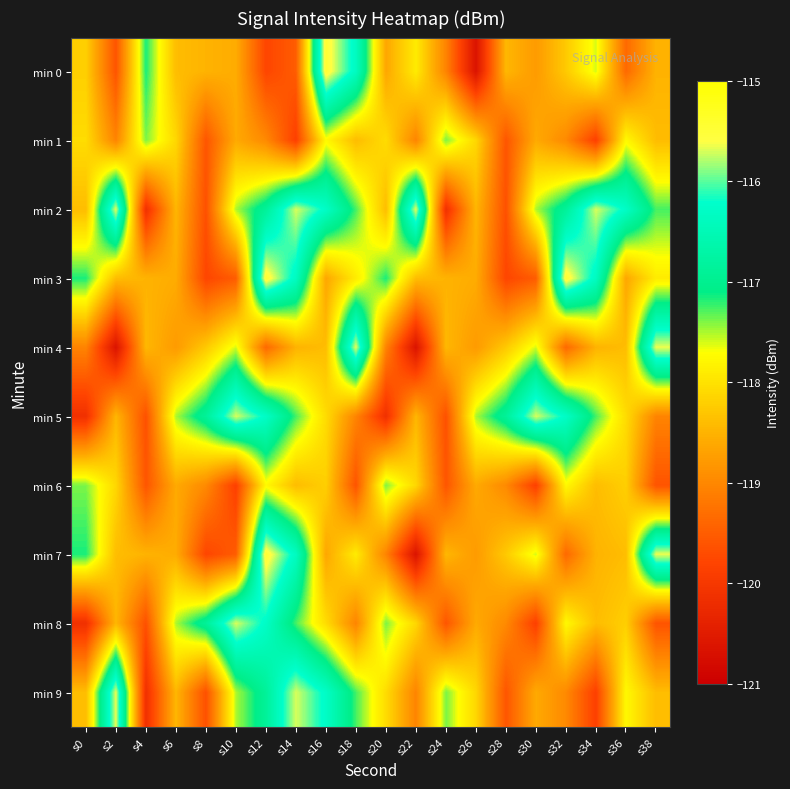

Count the number of categories in the chart.

20